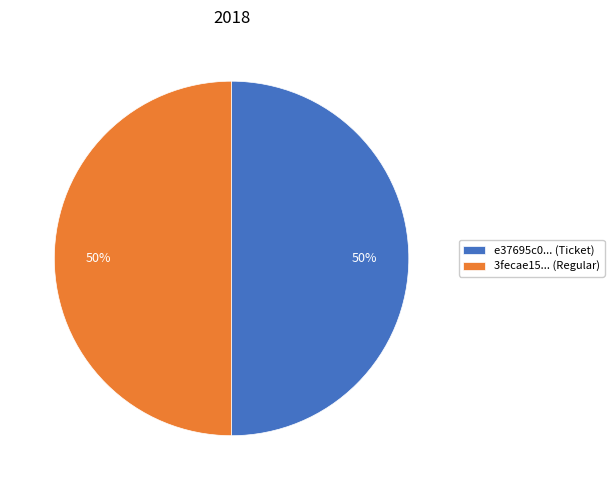

Combined, do e37695c0... (Ticket) and 3fecae15... (Regular) account for over 50%?

Yes